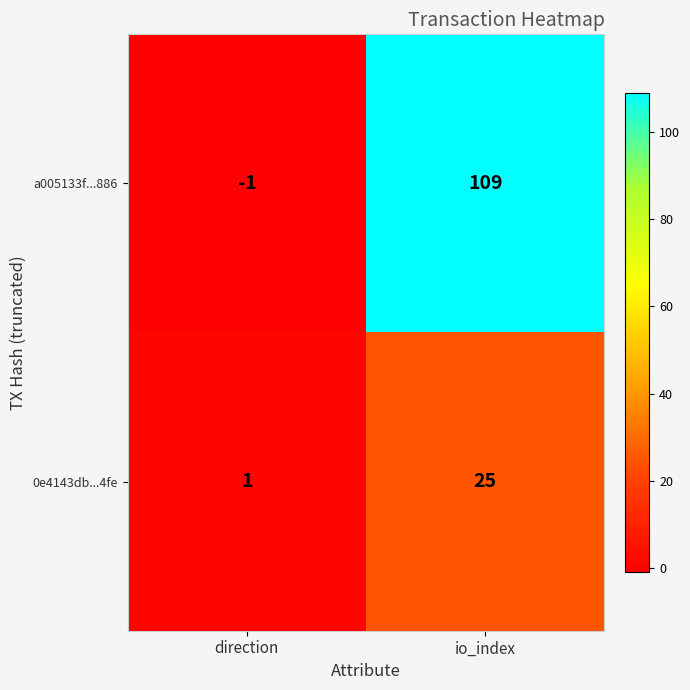

Reading left to right, what are all the values shown in this chart?

a005133f...886: -1	109
0e4143db...4fe: 1	25